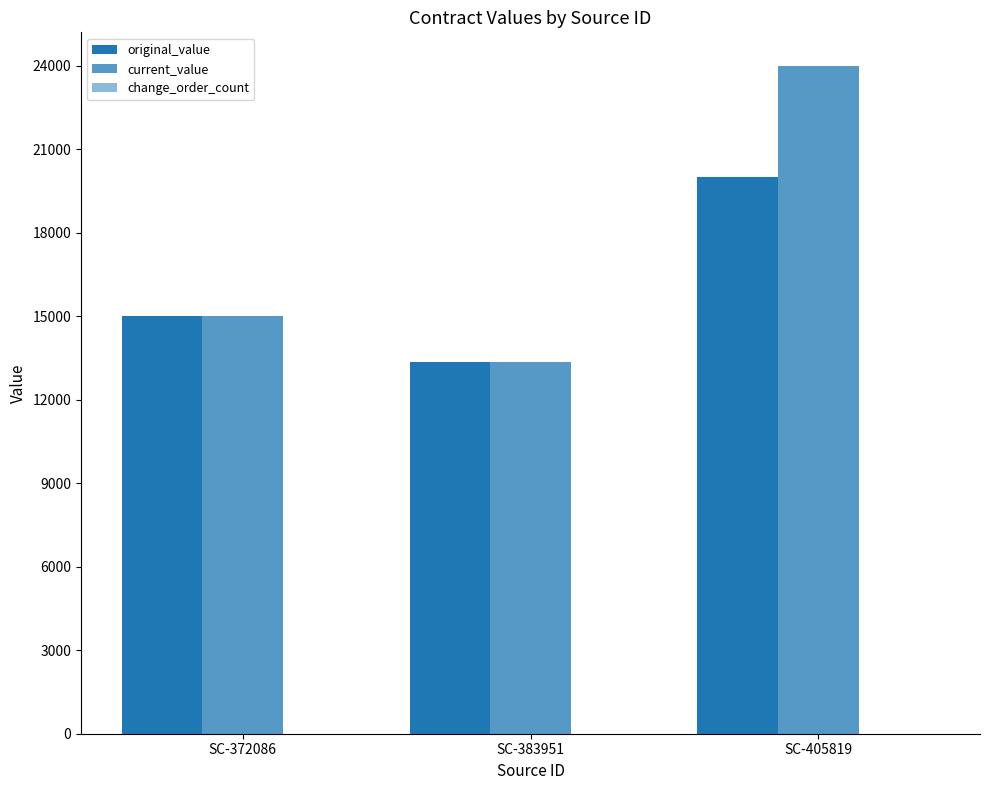

Reading left to right, list all the values displayed in this chart.

original_value: 15000	13352	20000
current_value: 15000	13352	24000
change_order_count: 0	0	1